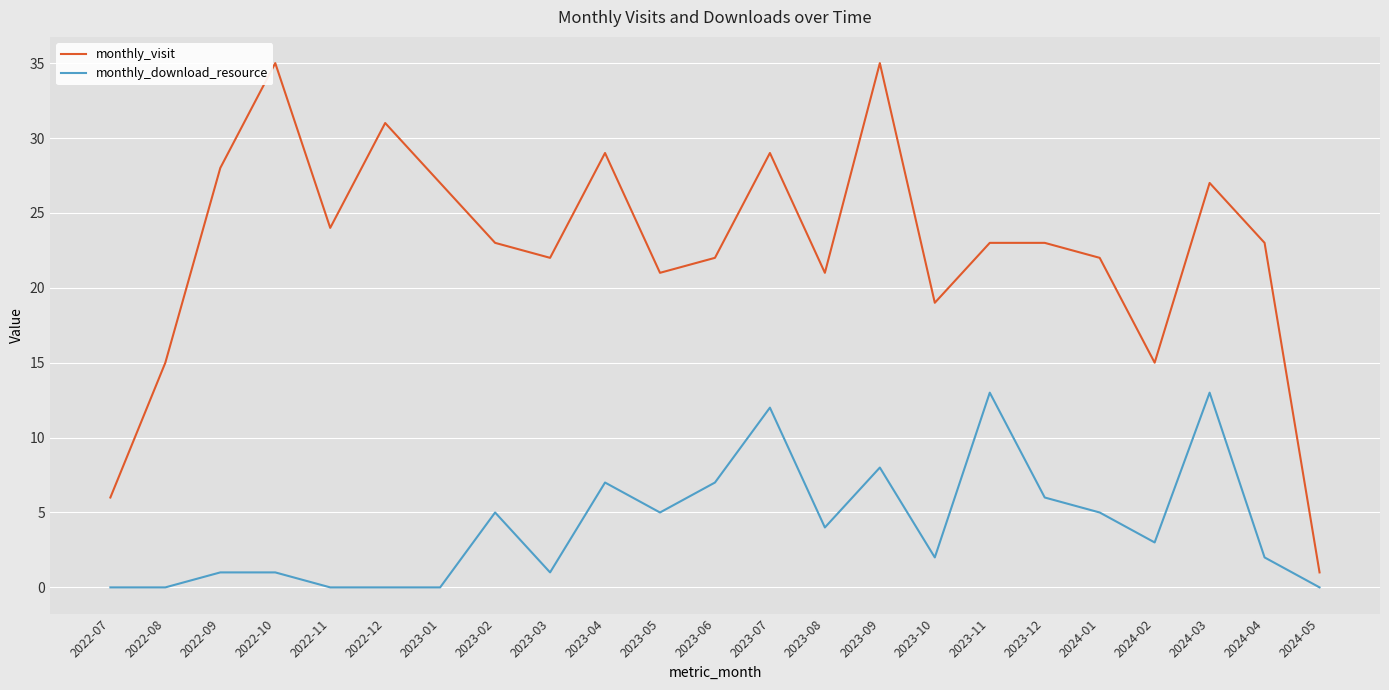

True or false: monthly_download_resource and monthly_visit intersect in this chart.

False